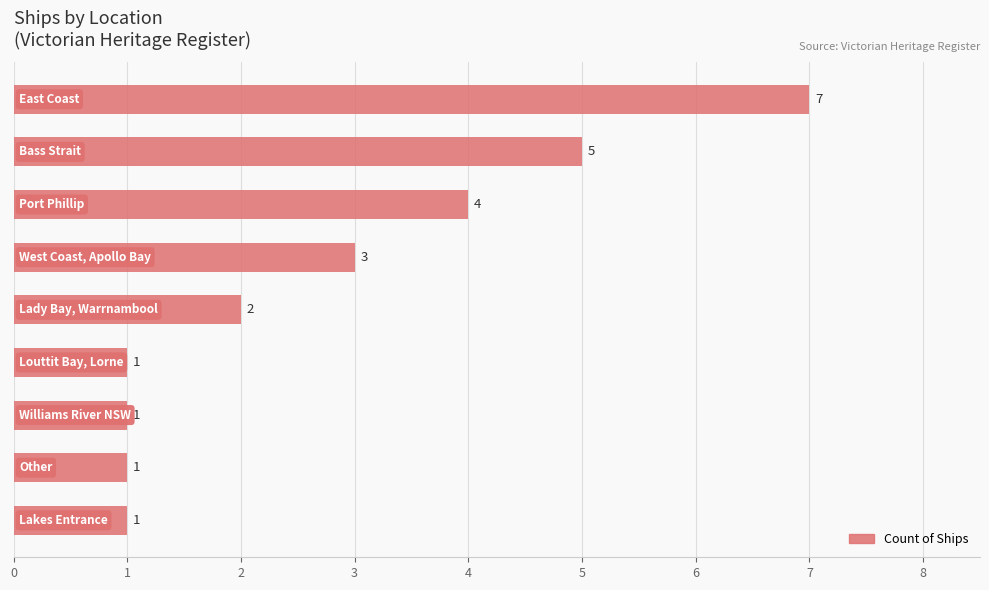

What is the average value?

3